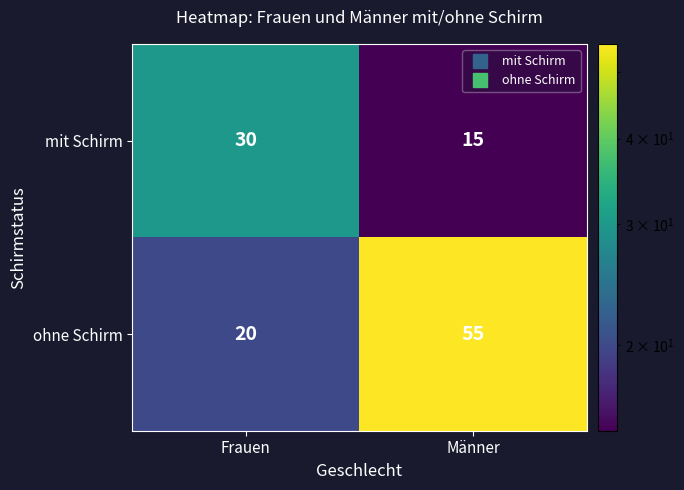

True or false: ohne Schirm has a value of 20 at Frauen.

True